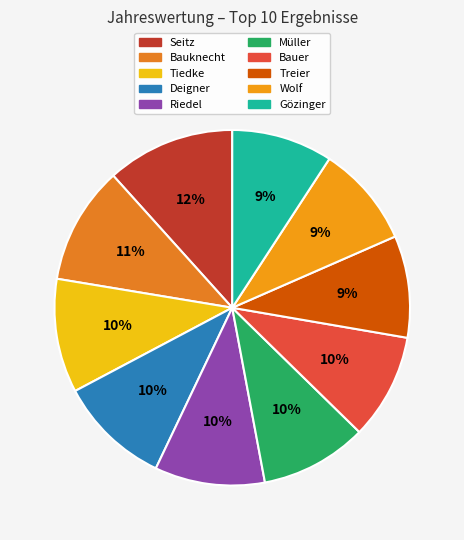

Is there any slice that represents more than half of the pie?

No